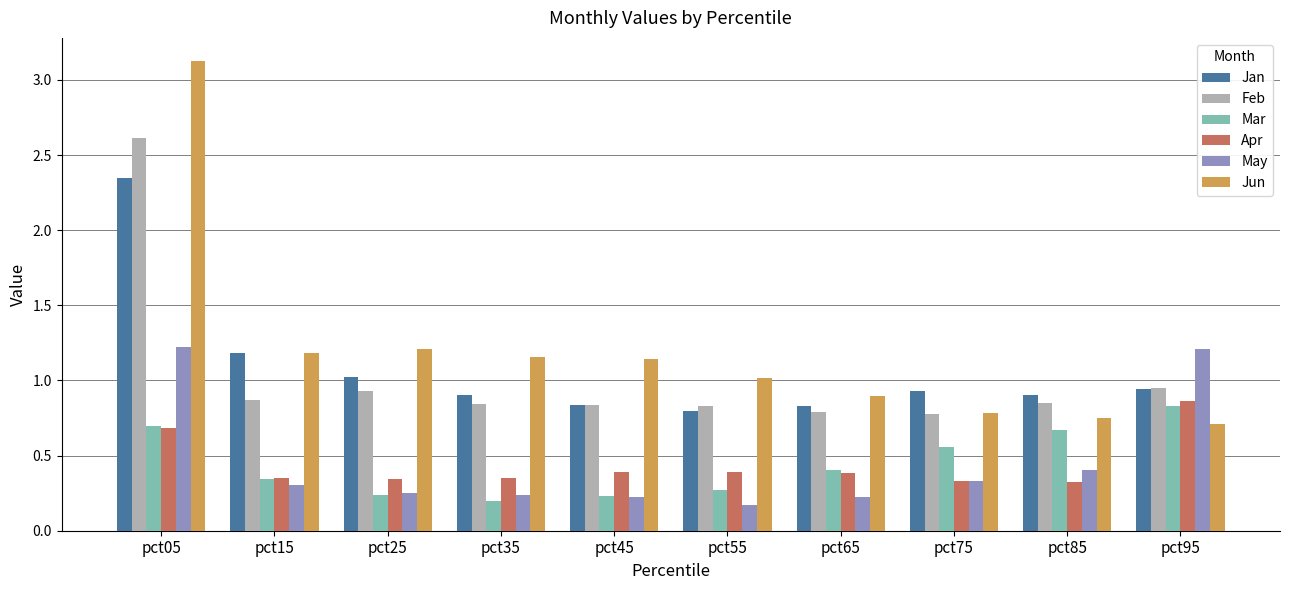

Which category has the lowest value in the Jan series?

pct55